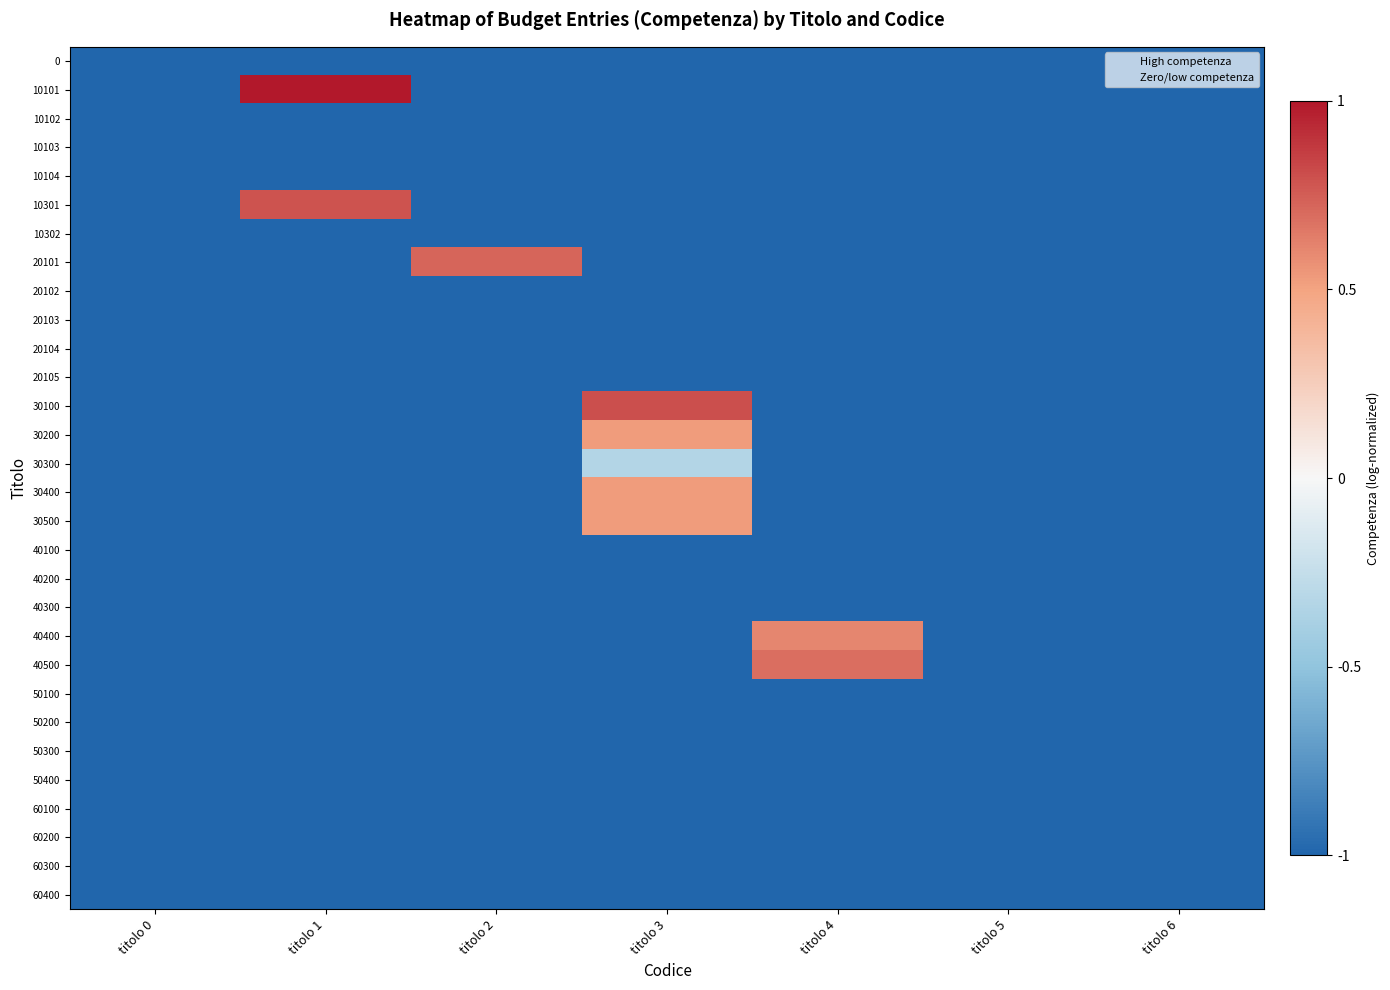

What is the difference between the highest and lowest values at titolo 4?

1.7